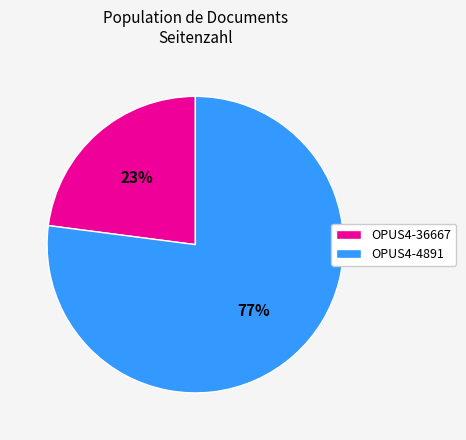

Count the number of slices in the pie.

2